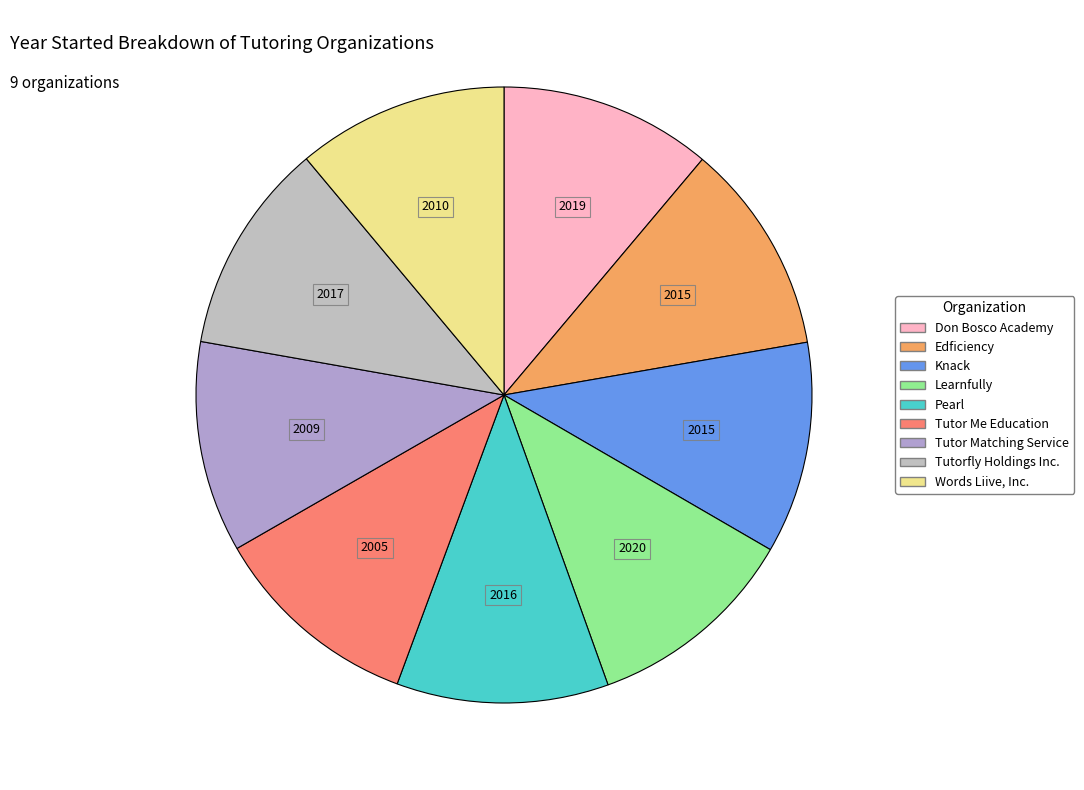

What percentage do Tutorfly Holdings Inc. and Don Bosco Academy together represent?

22.3%